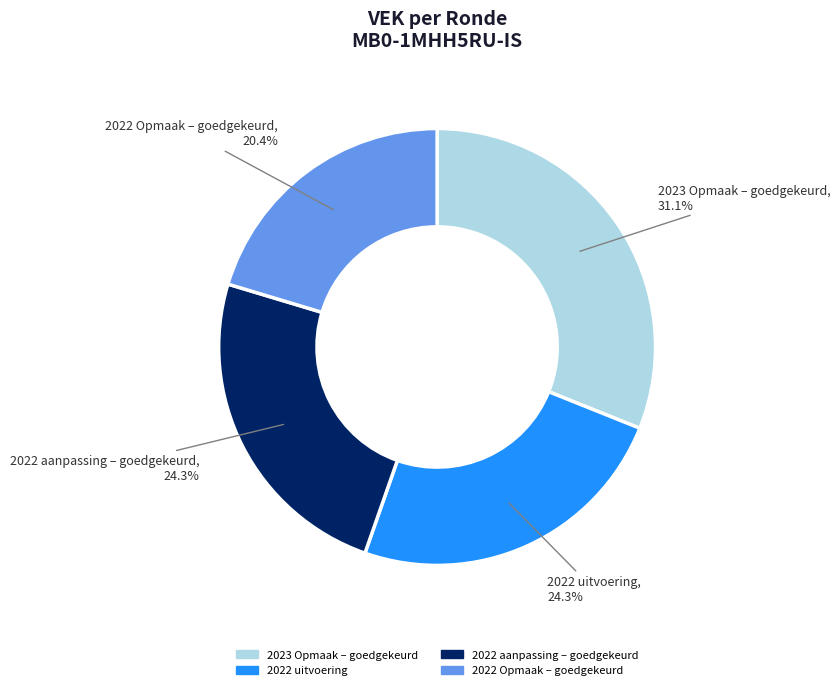

Does any single category account for the majority?

No